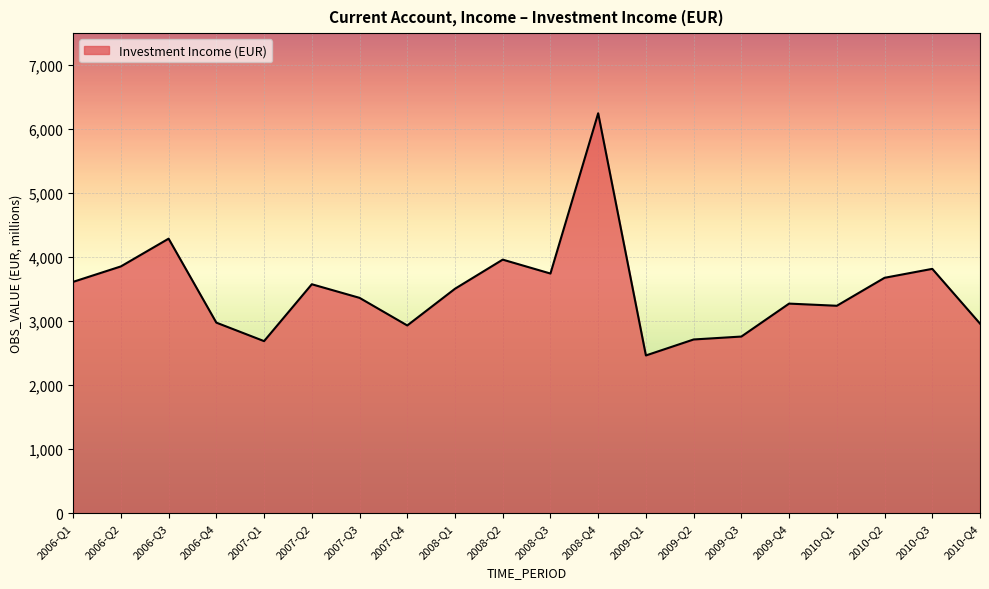

The chart shows a value of 3678.2 at 2010-Q2. True or false?

True